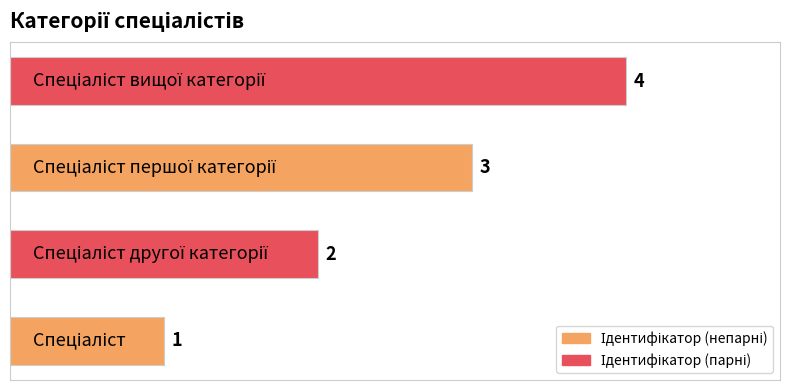

What is the difference between the maximum and minimum values?

3